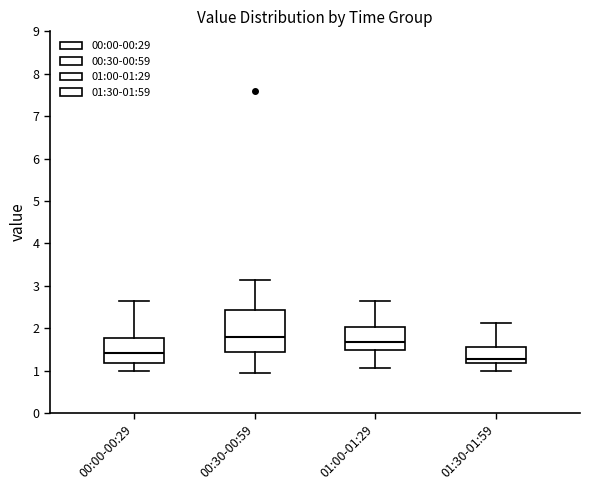

Which box is the tallest, from its lower edge to its upper edge?

00:30-00:59